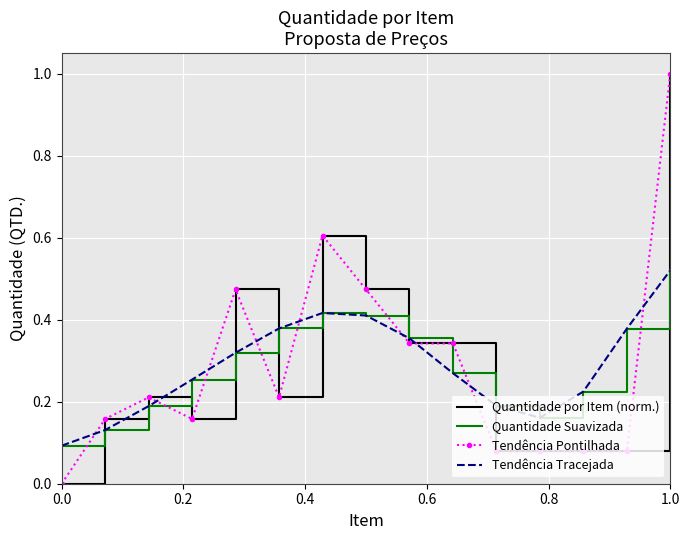

In Tendência Pontilhada, how many points are lower than both neighbors (excluding endpoints)?

2